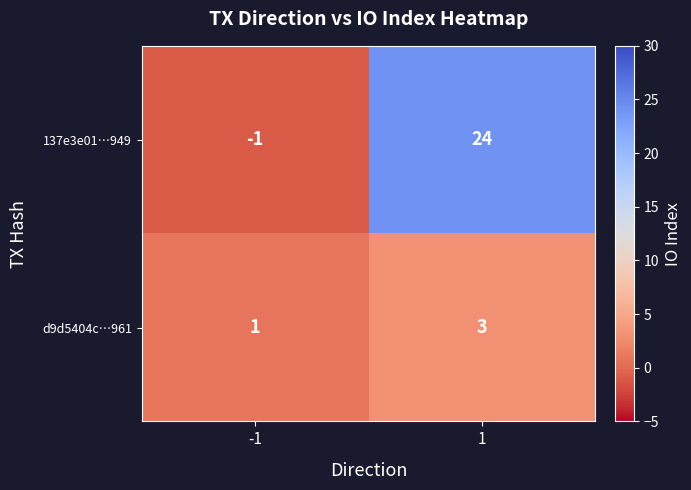

What is the difference between the highest and lowest values at -1?

2